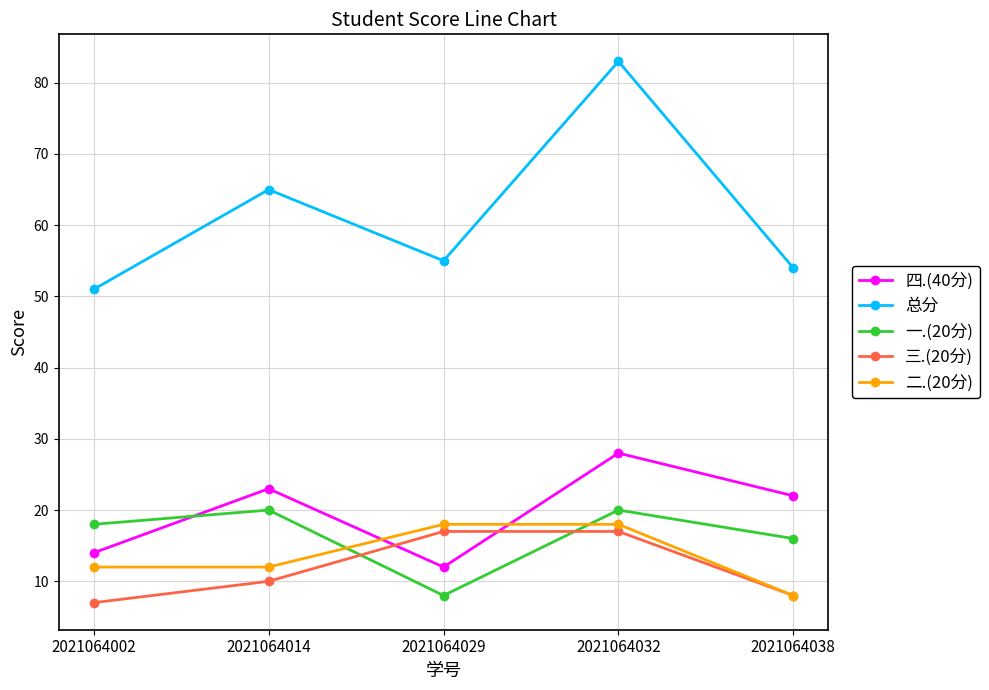

What is the total value across all series at 2021064038?

108